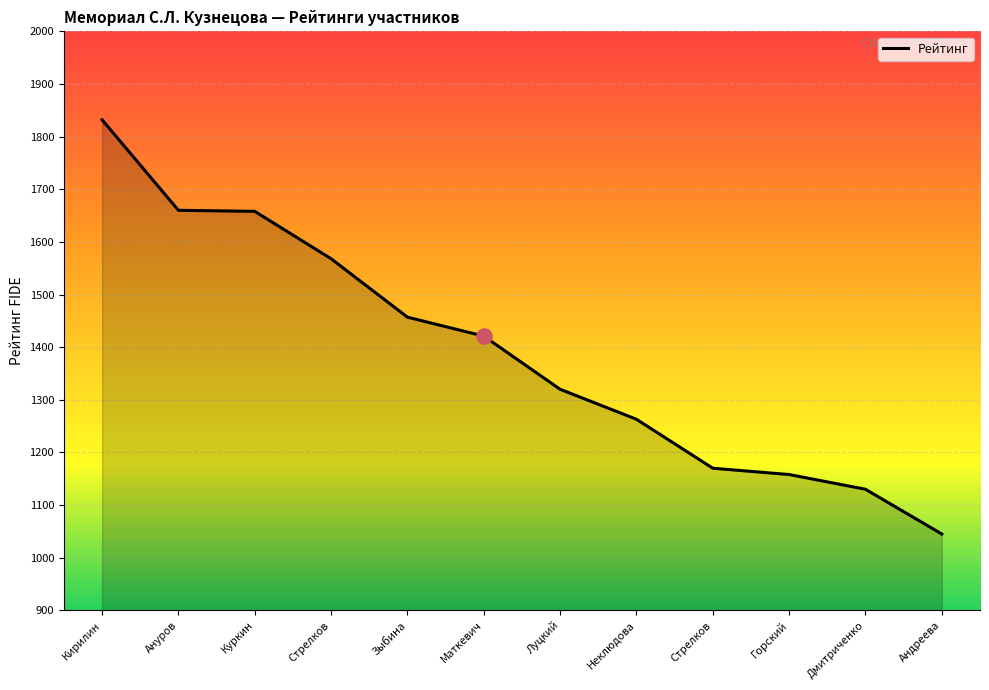

What is the ratio of the value at Маткевич to the value at Дмитриченко?

1.3